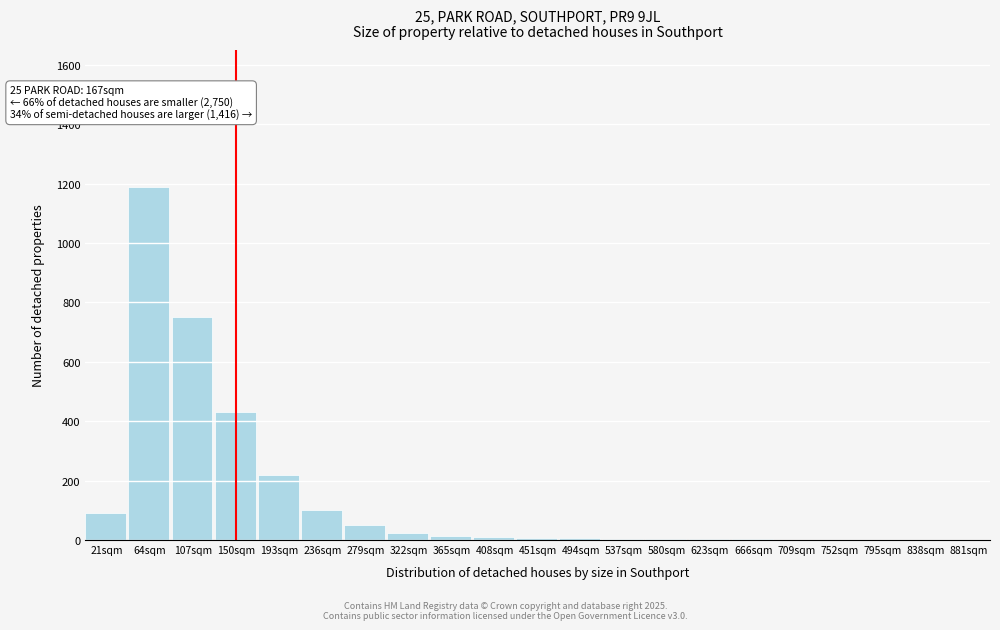

True or false: the data shows 0 at 881sqm.

True